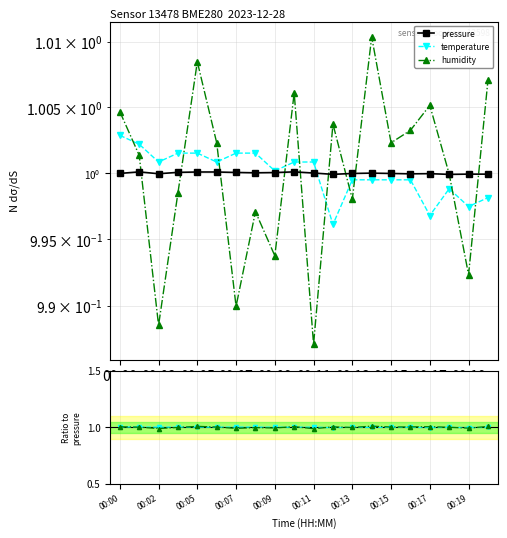

What are all the series names shown in the legend?

pressure, temperature, humidity